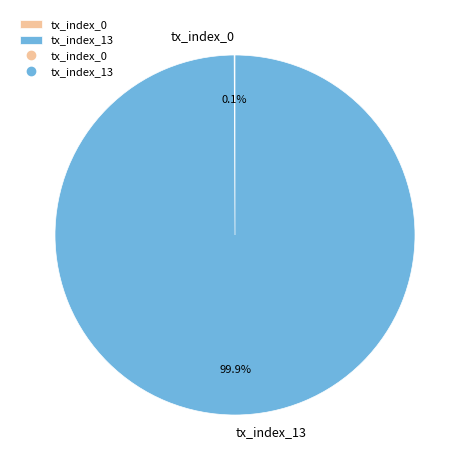

What is the largest slice in the pie chart?

tx_index_13